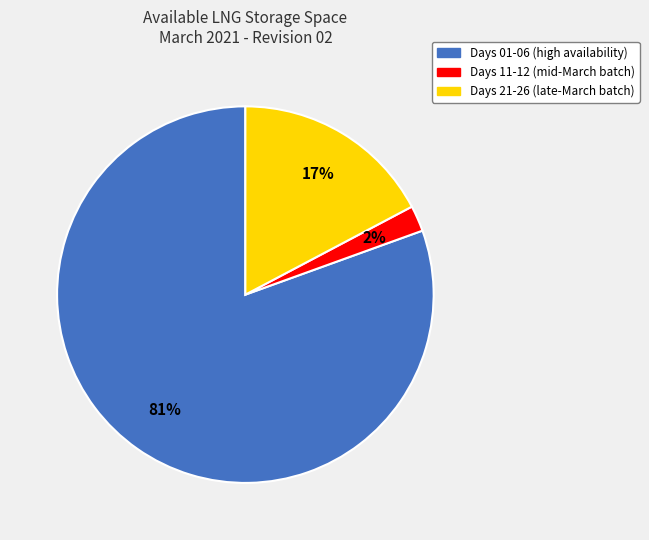

How many segments does this pie chart have?

3